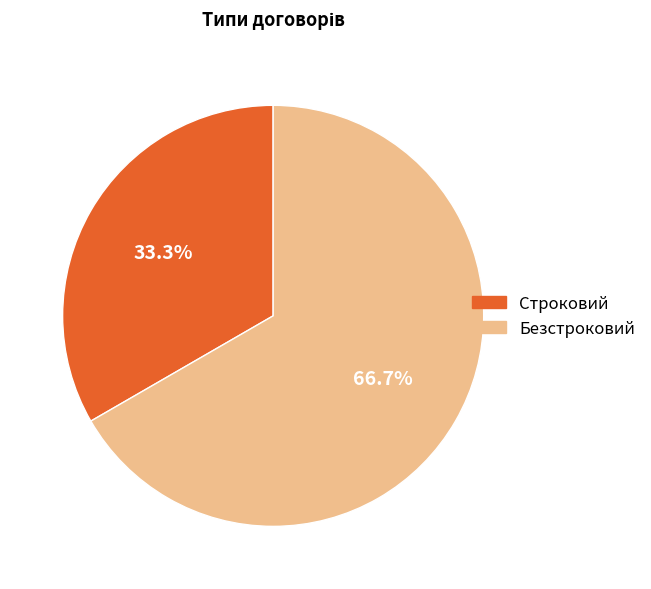

To the nearest percent, what percentage of the pie is Безстроковий?

67%